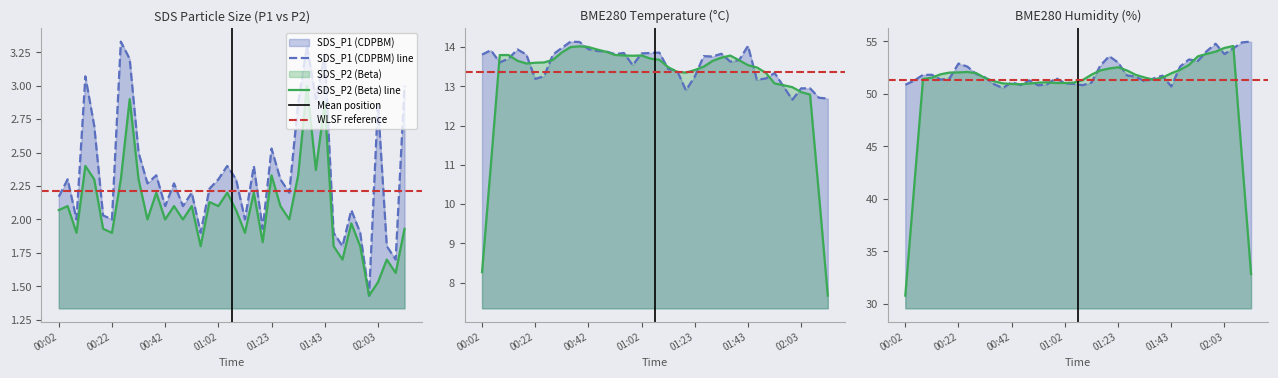

At which label is SDS_P2 closest to 2?

00:36